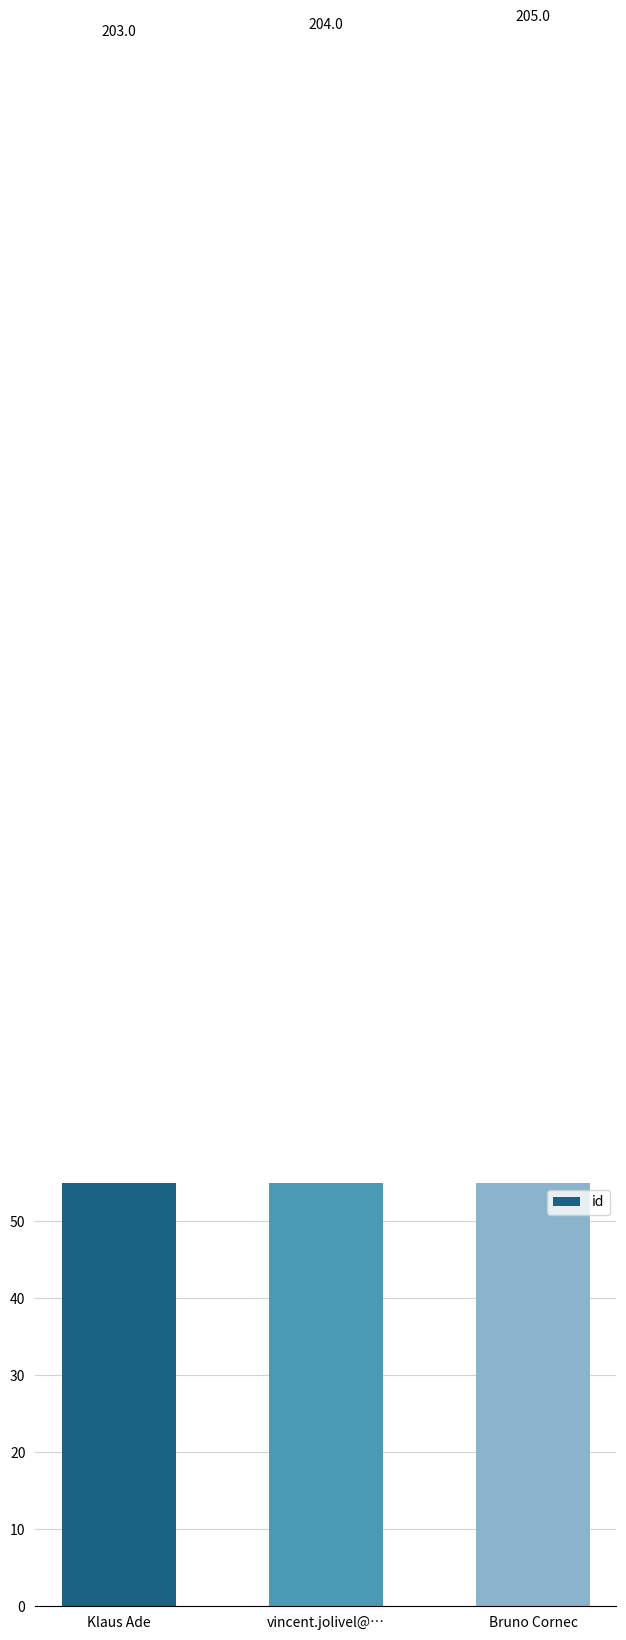

What is the label of the 2nd bar from the left?

vincent.jolivel@…